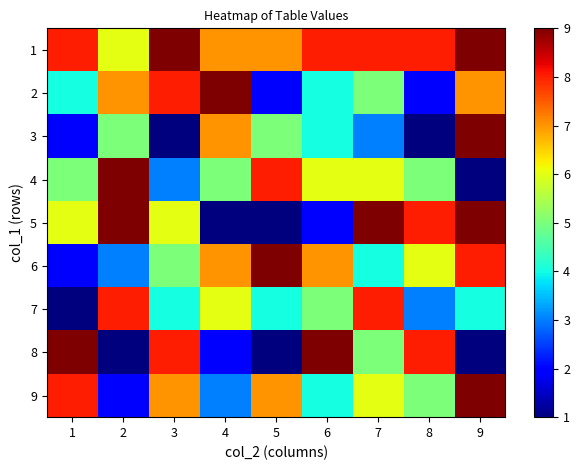

At 1, list the series in order from largest to smallest.

8, 1, 9, 5, 4, 2, 3, 6, 7